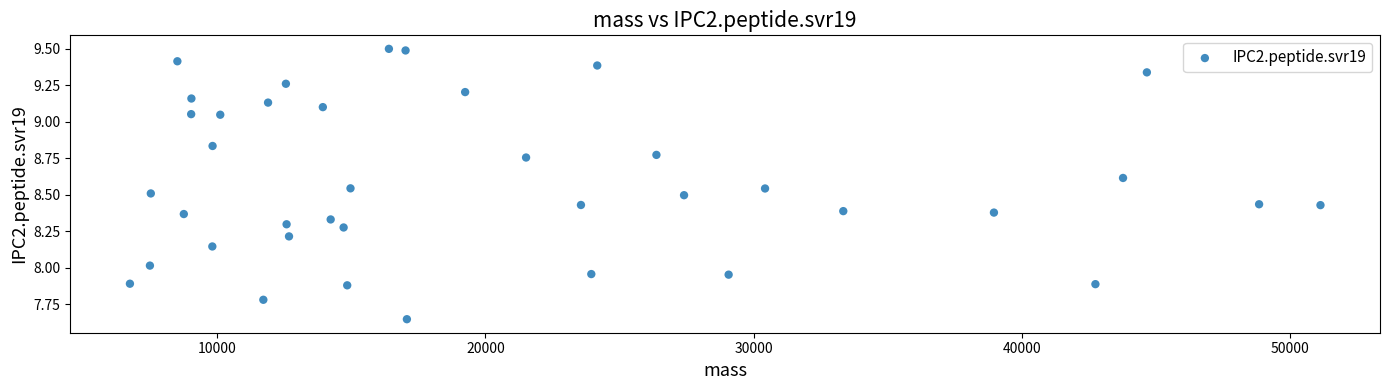

What is the range of Y values (max minus min)?

1.9